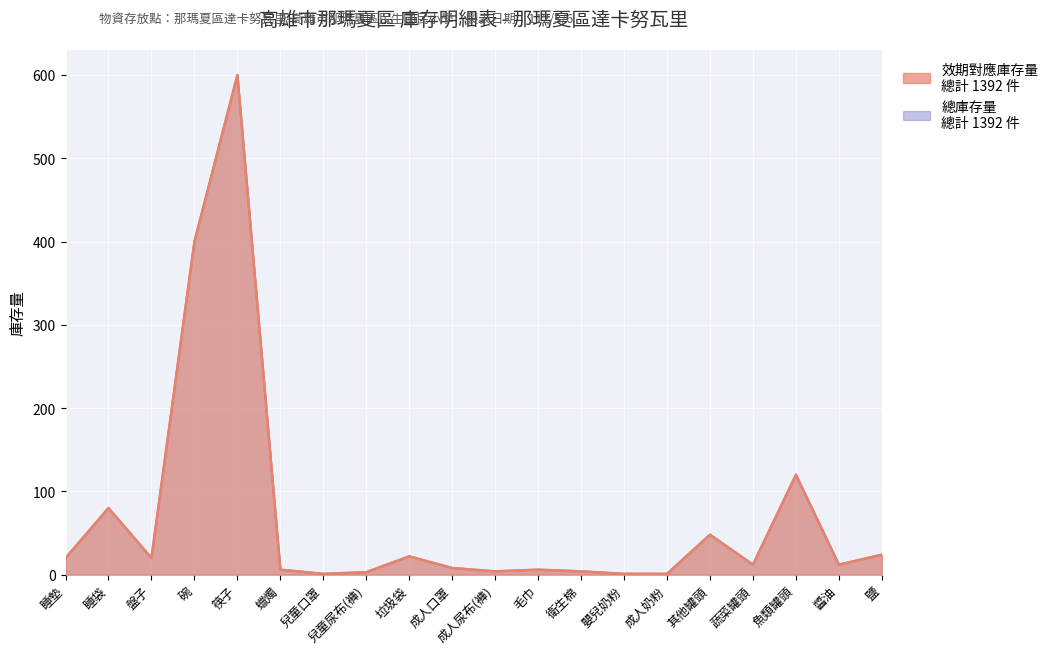

At which label does 效期對應庫存量 first exceed 12?

睡墊